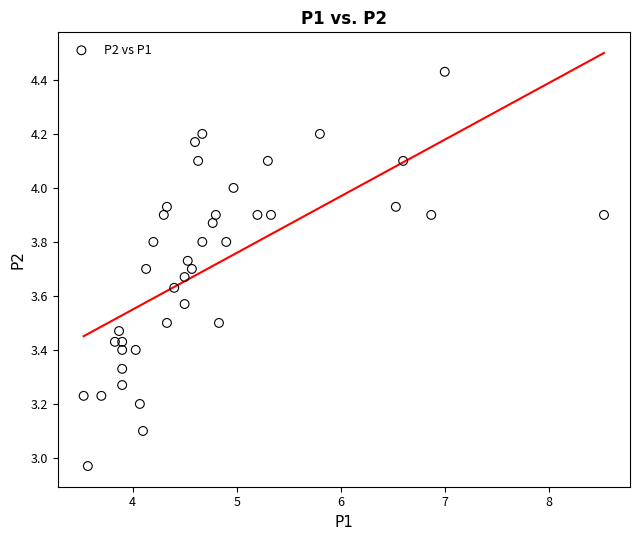

What is the range of X values (max minus min)?

5.0